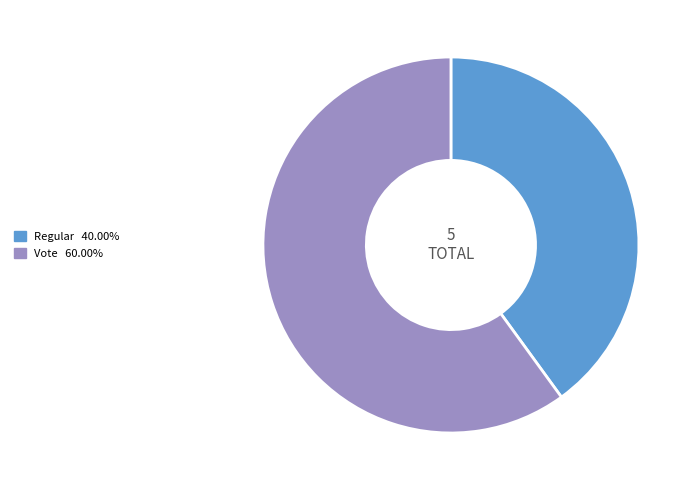

Does Vote represent more than half of the total?

Yes